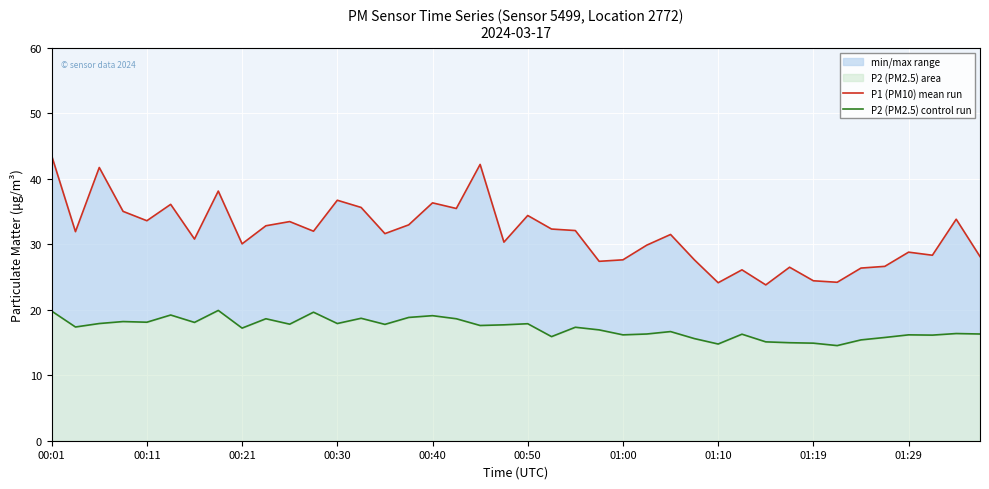

List the series in order of their overall mean, lowest first.

P2 (PM2.5) control run, P1 (PM10) mean run